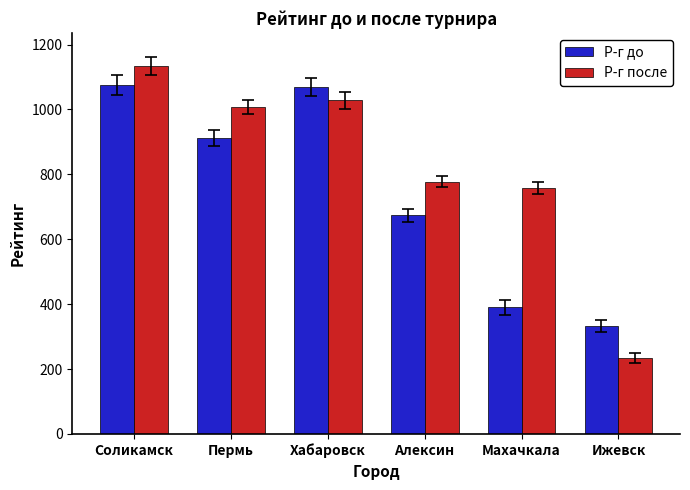

List the series in order of their peak value, highest first.

Р-г после, Р-г до